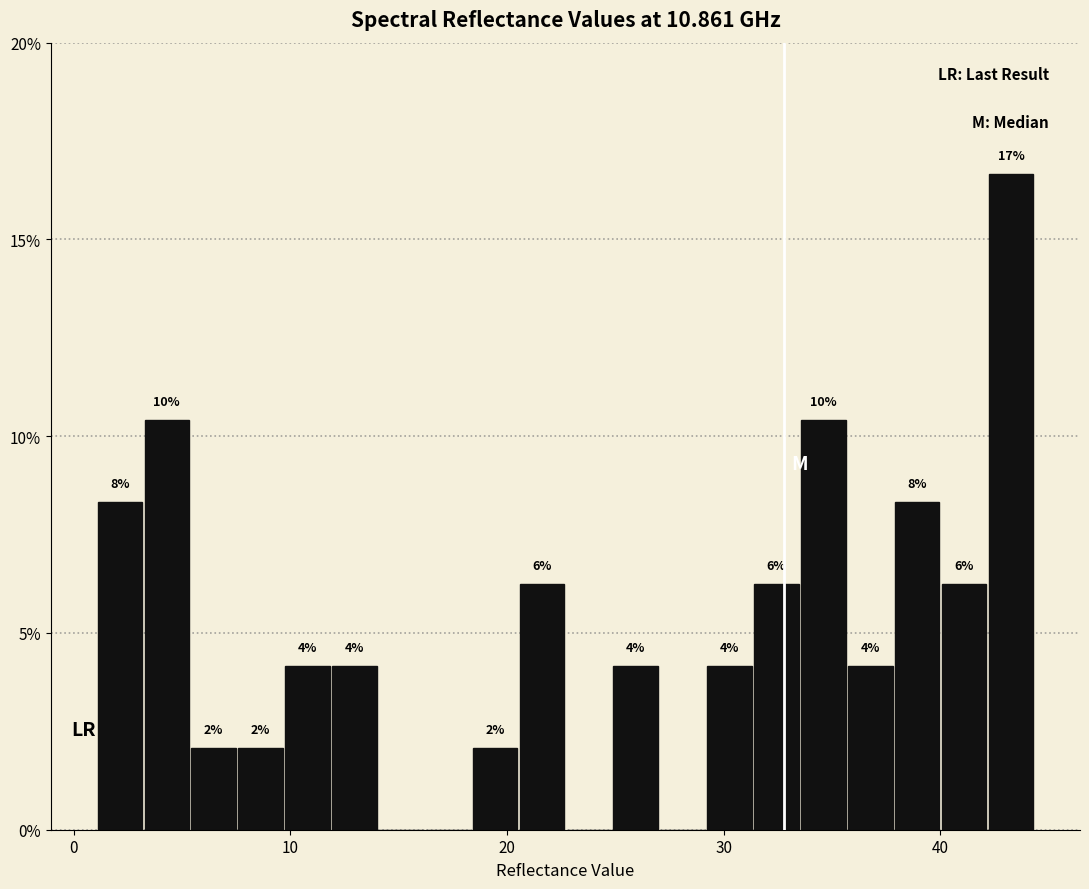

Read against the x-axis, roughly where is the centre of the tallest bar?

43